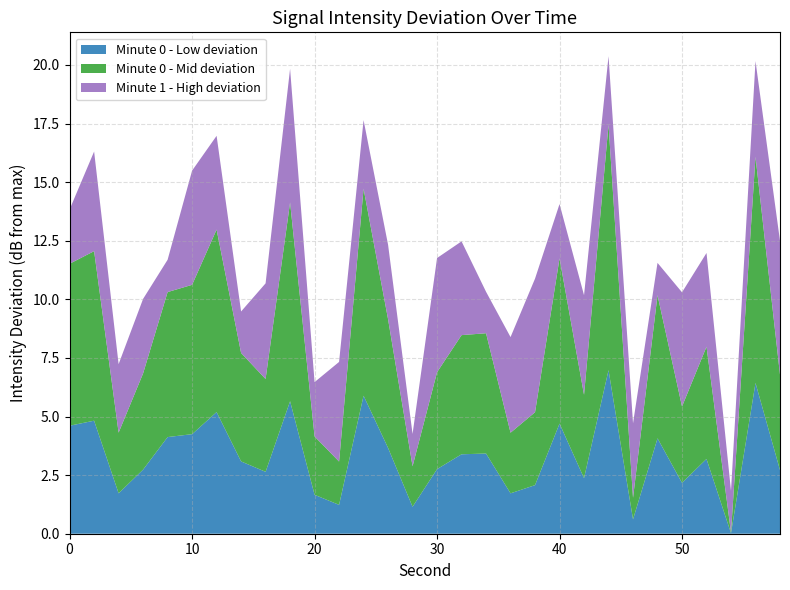

The value of Minute 0 - Low deviation at 10 is 4.2. True or false?

True